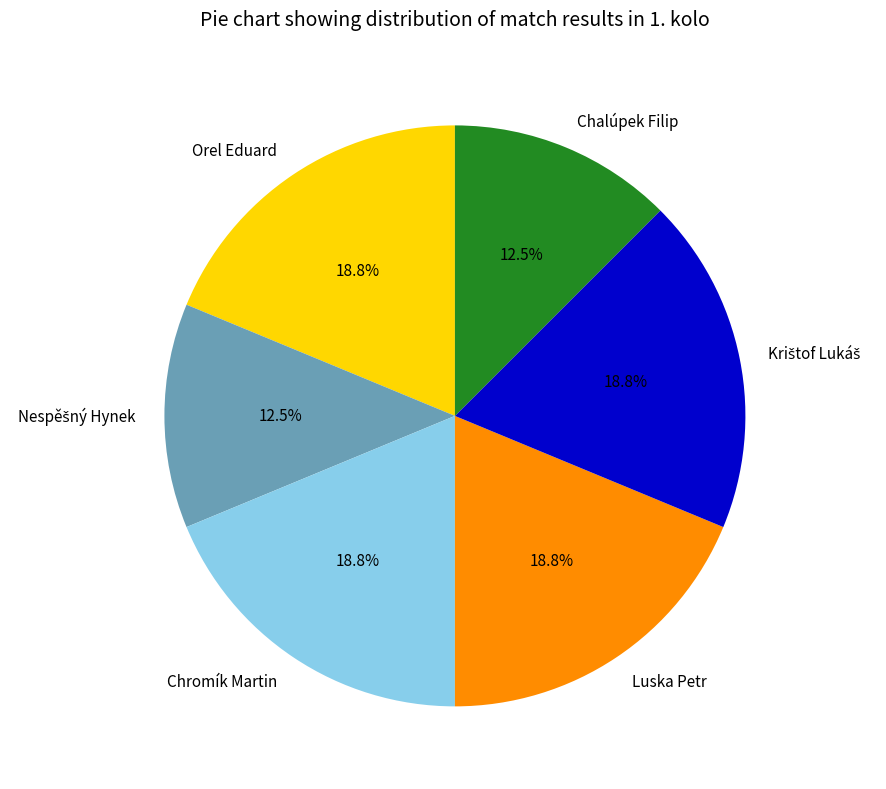

What is the total percentage of Chromík Martin and Orel Eduard?

37.5%